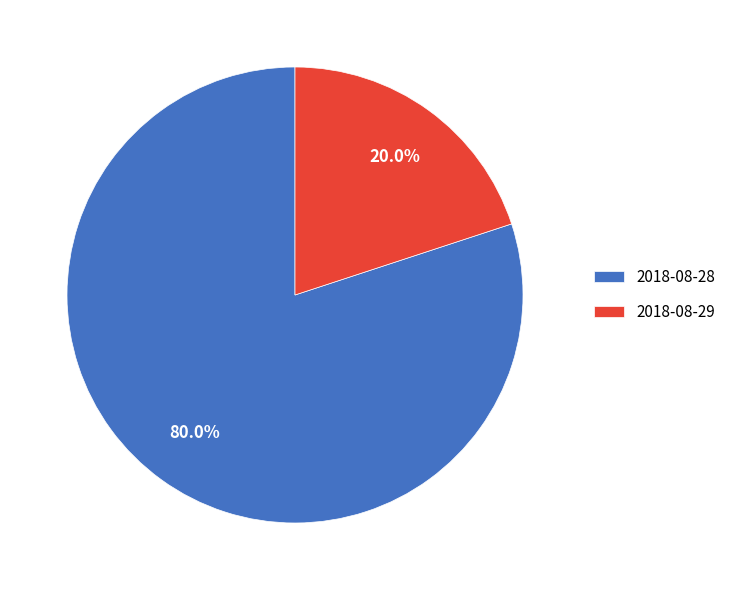

How many slices are in this pie chart?

2